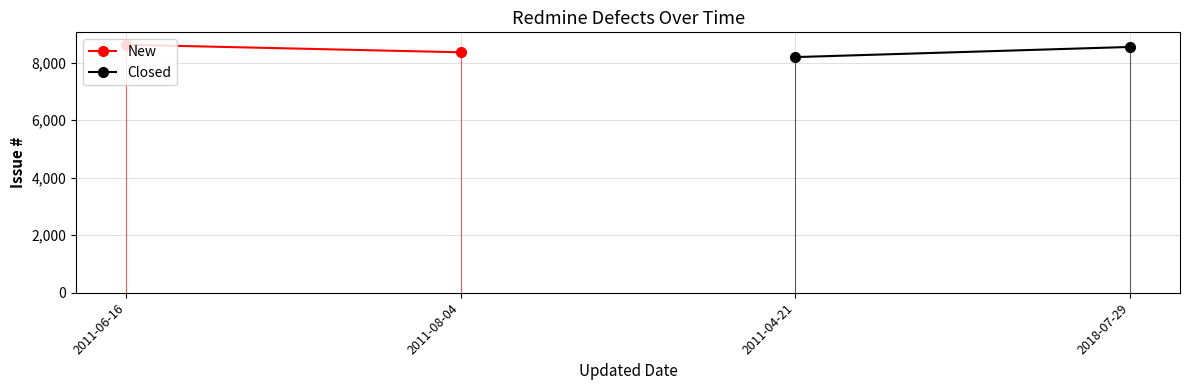

Is this an area chart (filled region under the line)?

No